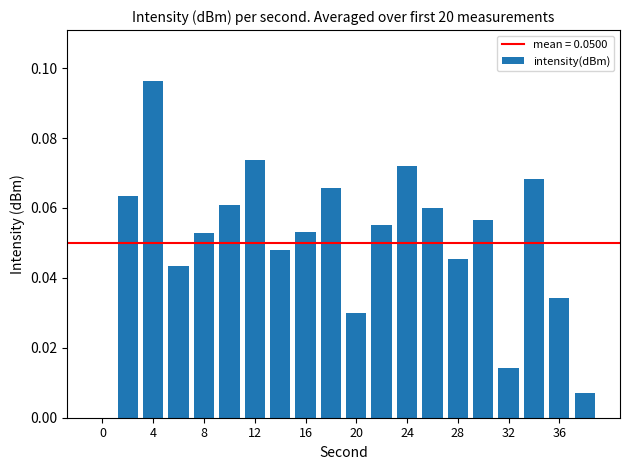

What is the sum of all values?

1.0